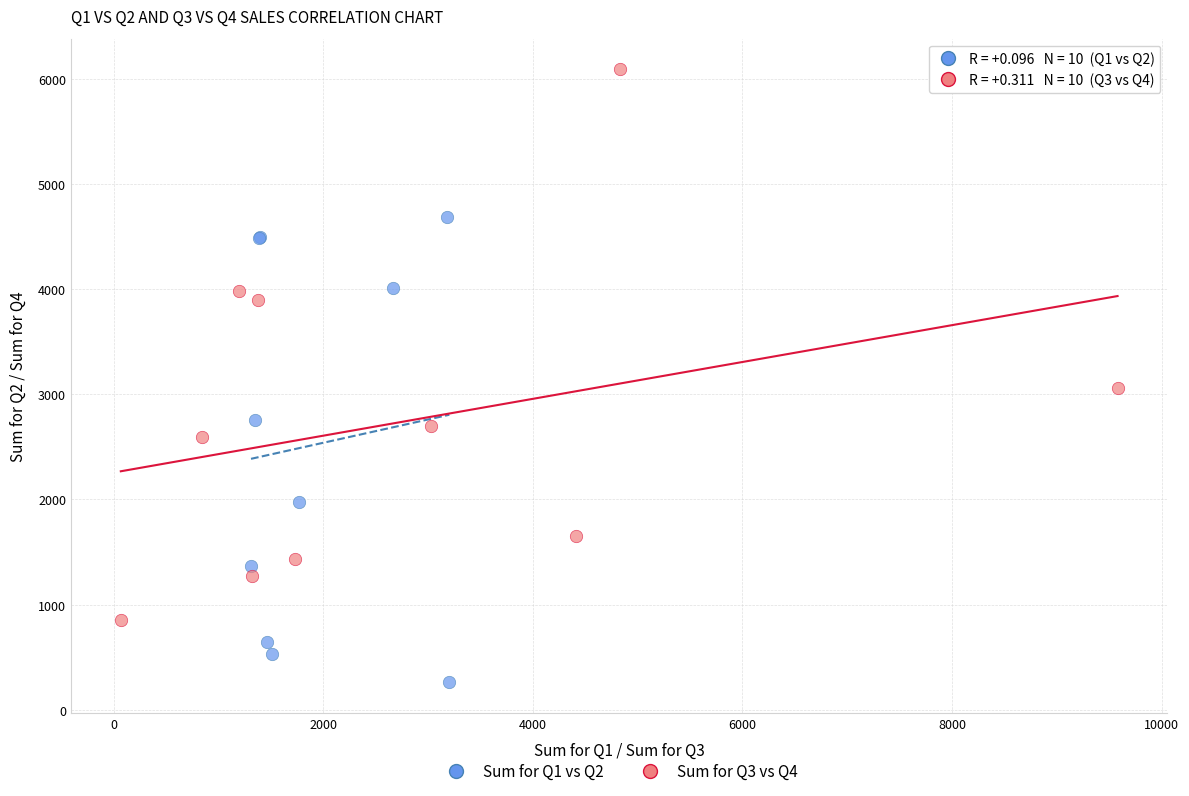

Which series reaches the maximum Y coordinate?

Sum for Q3 vs Q4